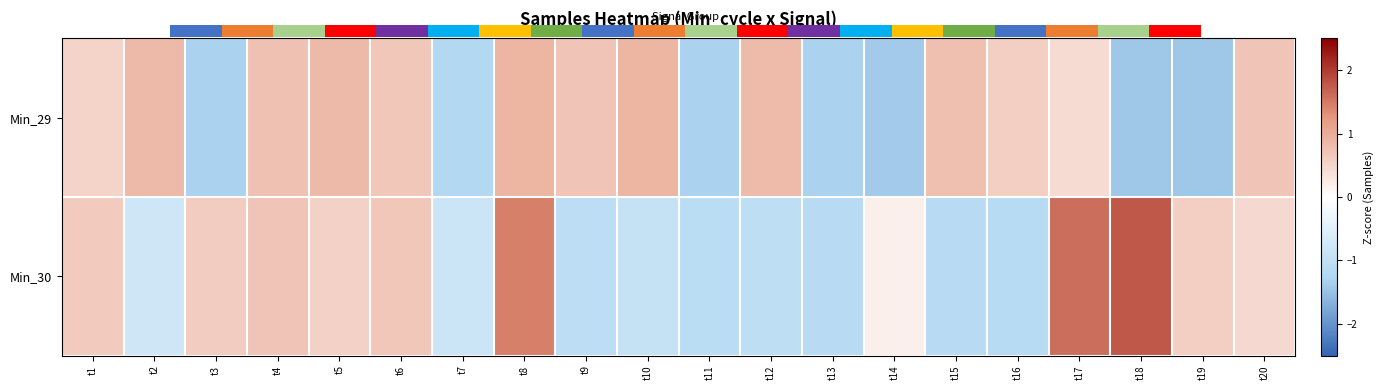

Is the value of Min_30 at t5 greater than the value of Min_29 at t2?

No